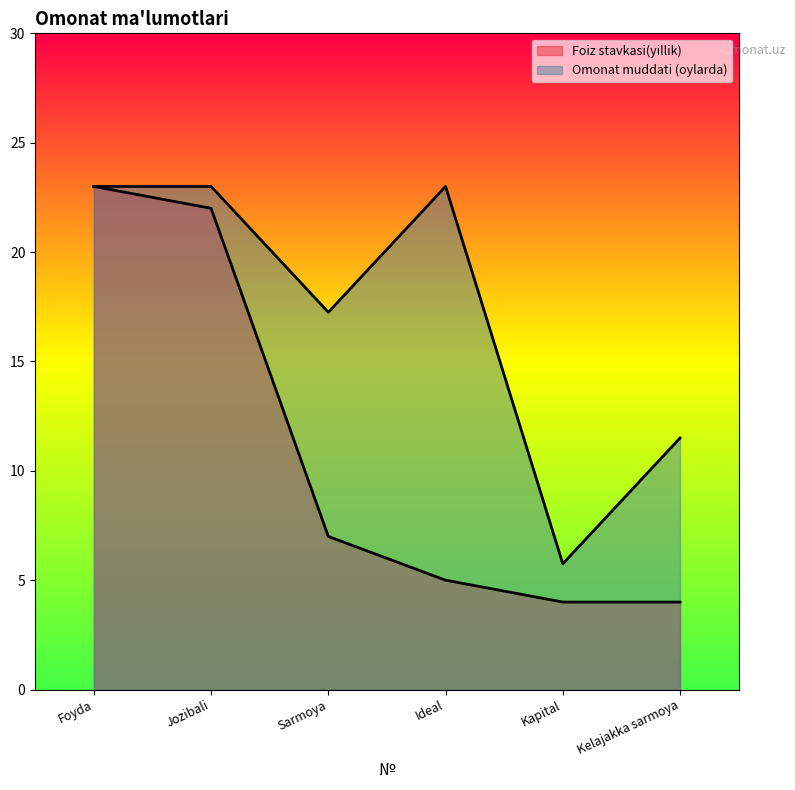

What are all the series names shown in the legend?

Foiz stavkasi(yillik), Omonat muddati (oylarda)